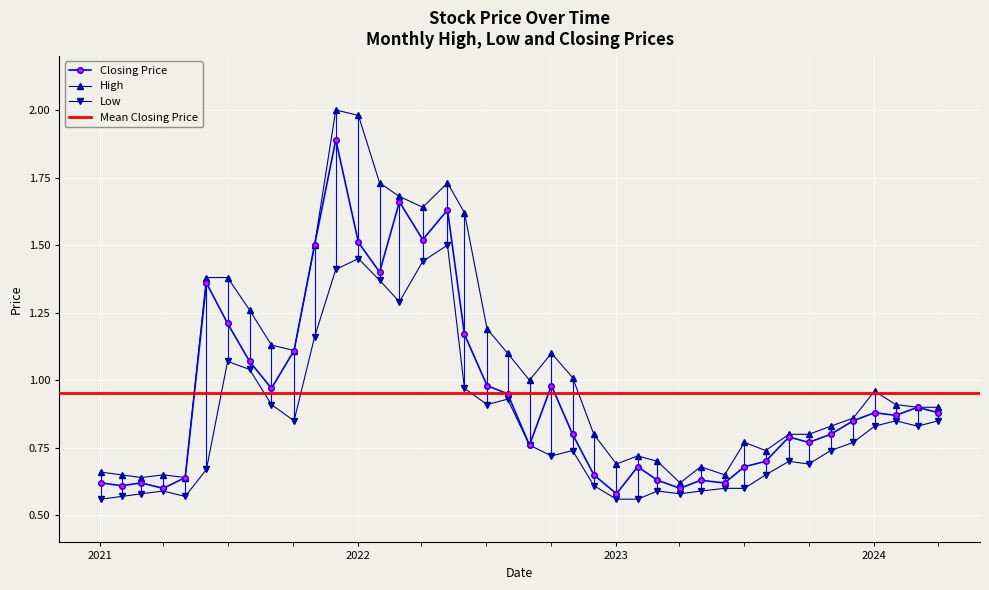

What is the highest value of the Closing Price series?

1.9